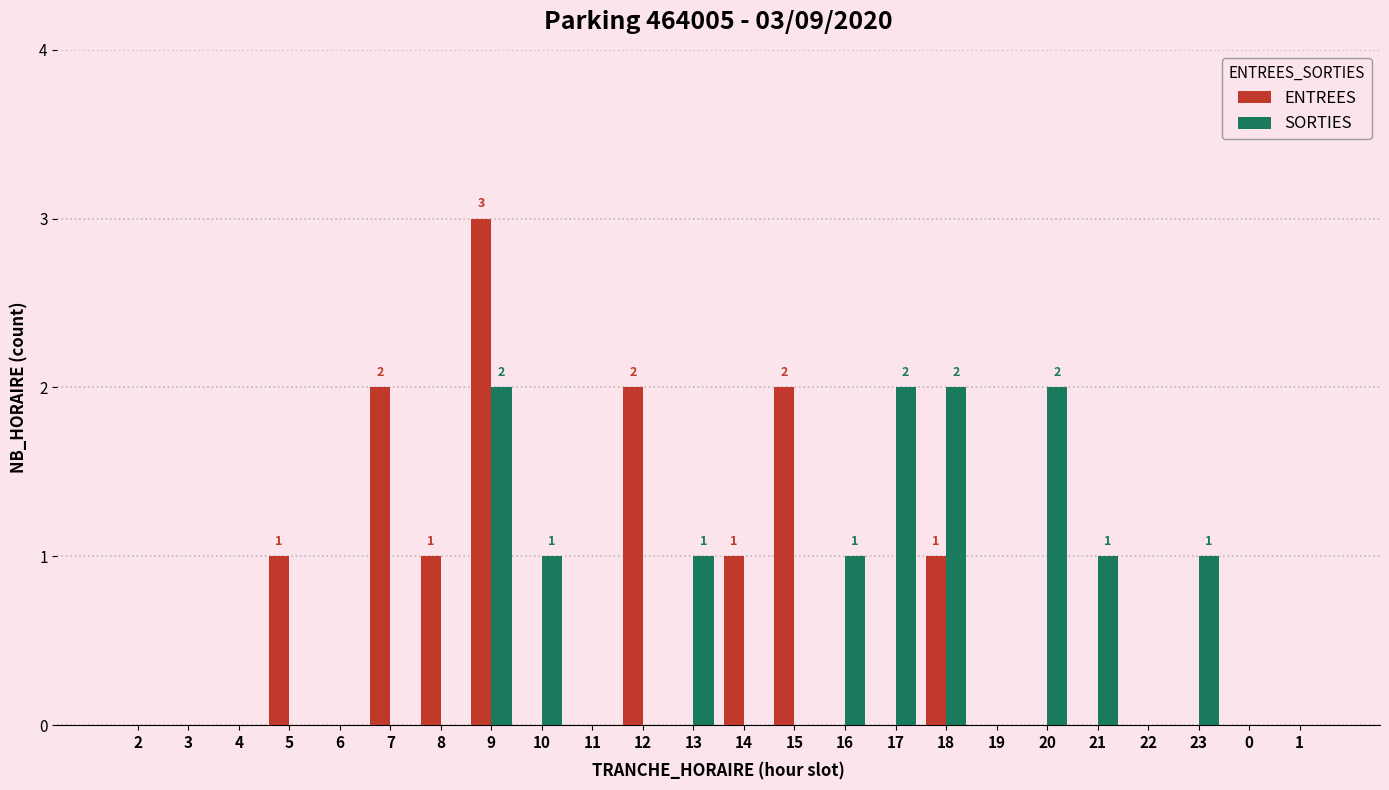

What is the maximum value for ENTREES?

3